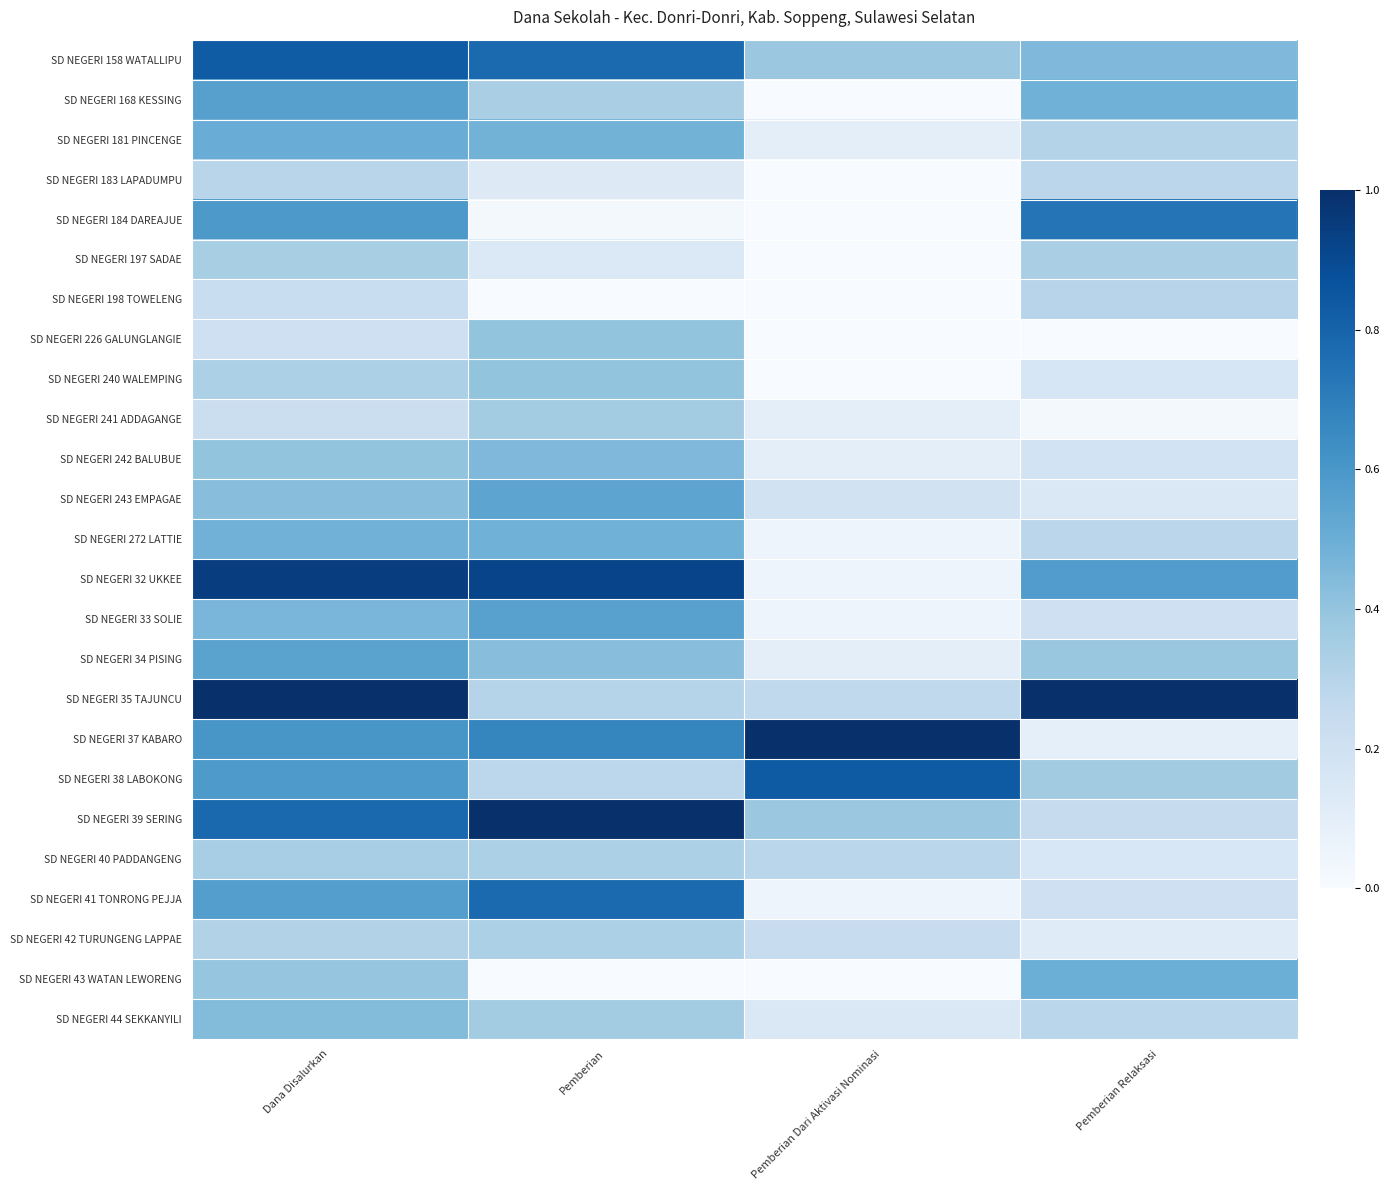

Count the number of categories in the chart.

4